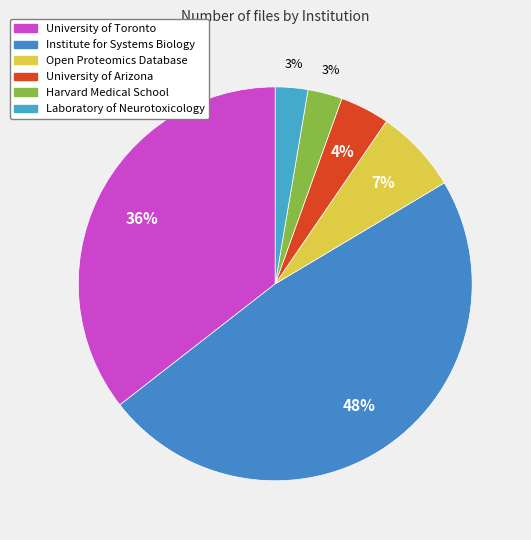

Count the number of slices in the pie.

6